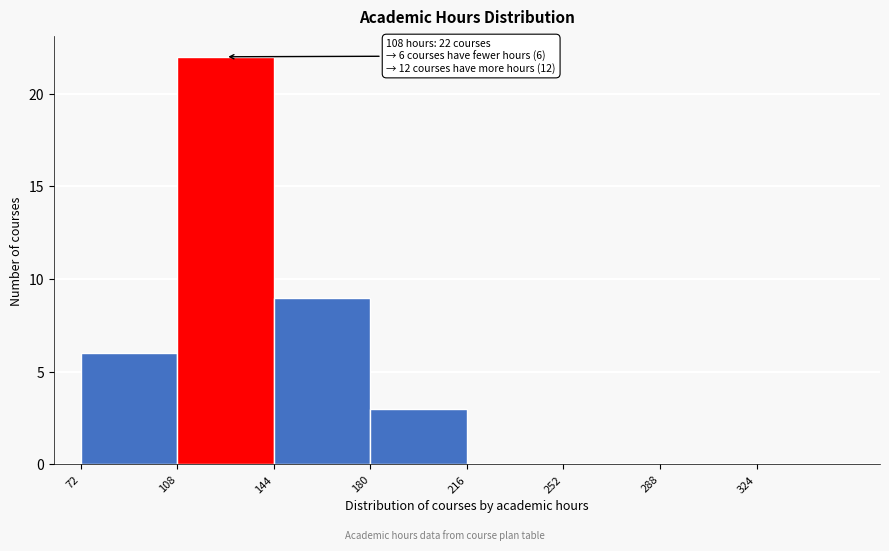

Over which range of the x-axis is the bar tallest?

108 to 144